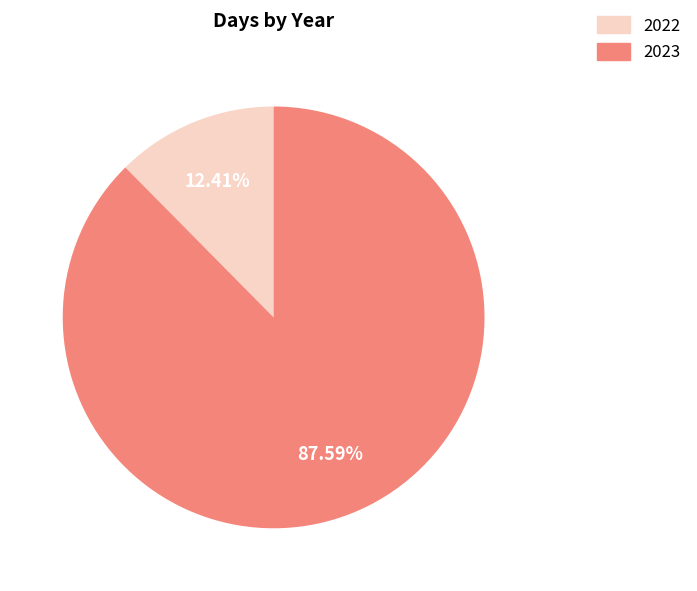

What is the smallest slice in the pie chart?

2022